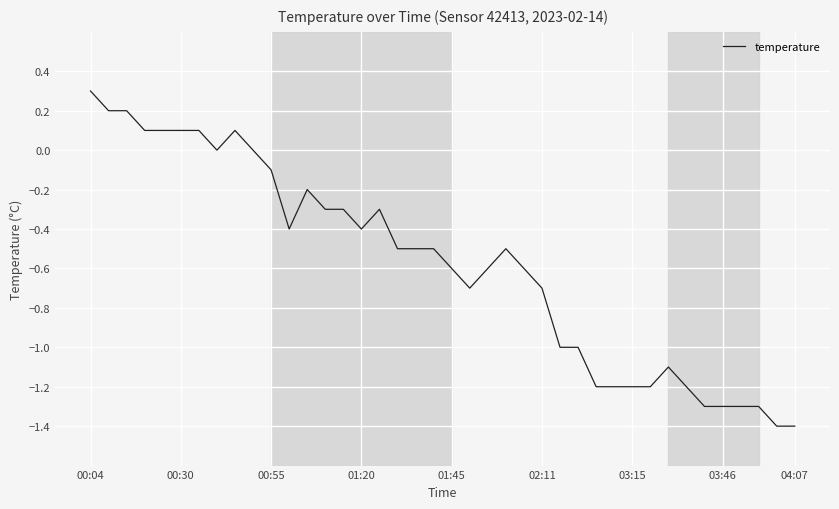

What is the minimum value shown in the chart?

-1.4